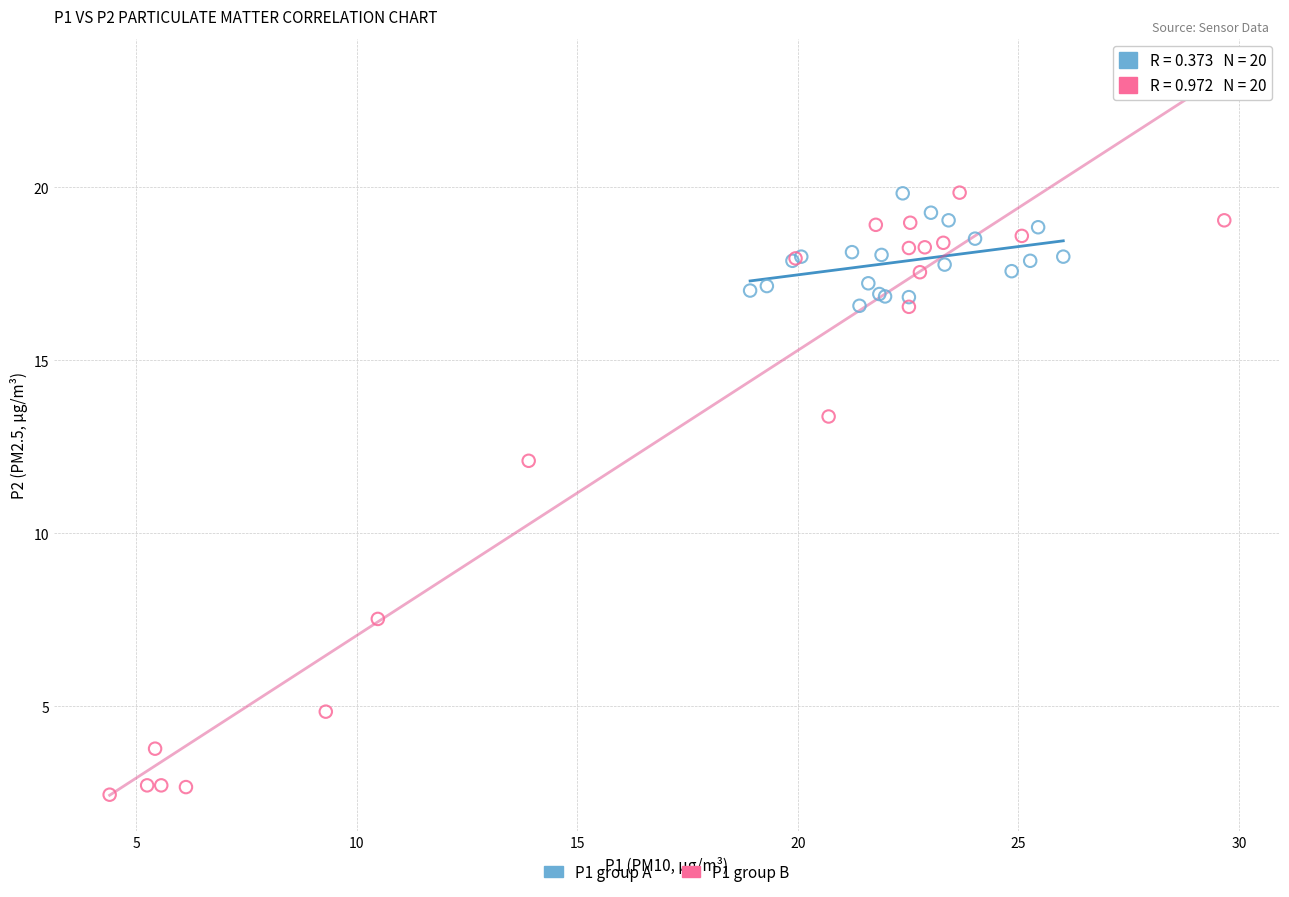

Which series has the largest Y range (max minus min)?

P1 group B